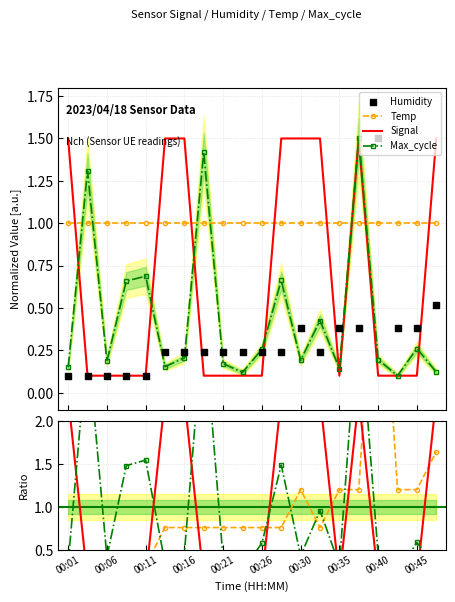

What is the maximum value for Signal?

1.5